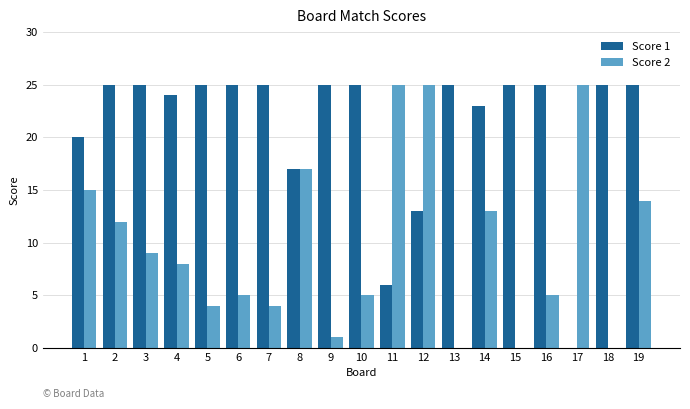

What is the maximum value for Score 2?

25